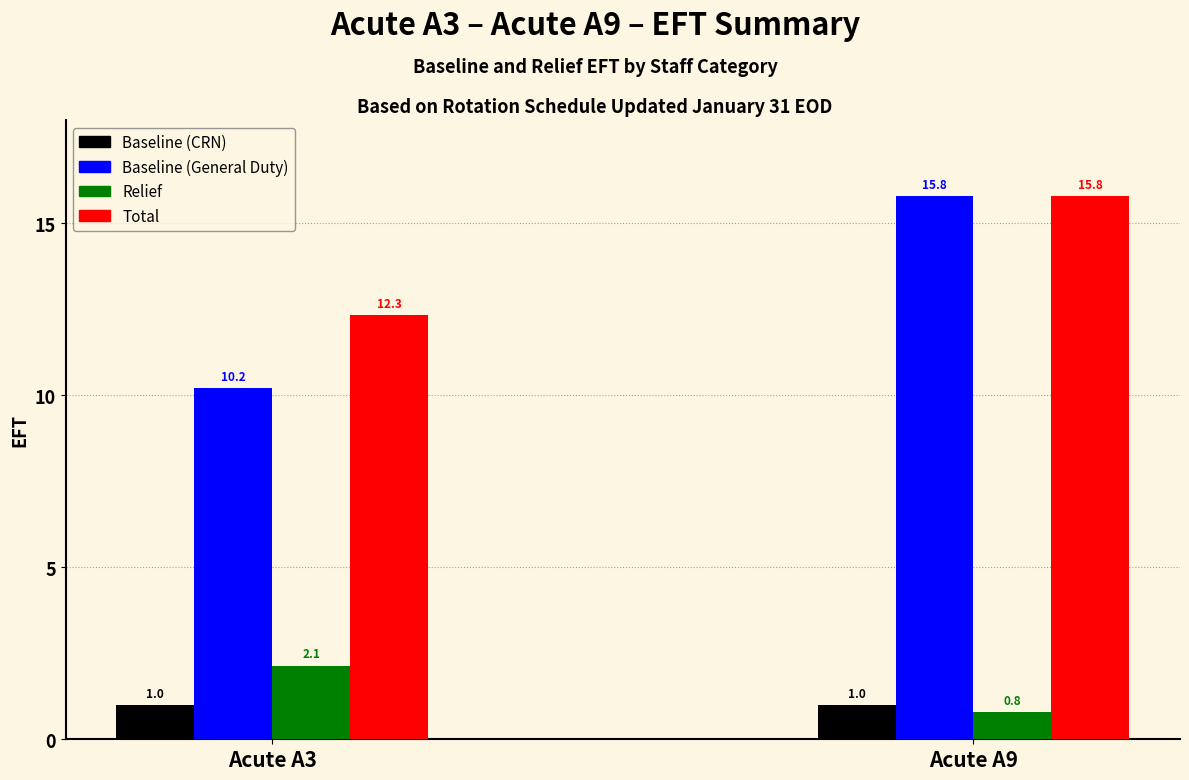

Which category has the highest value across all series?

Acute A9